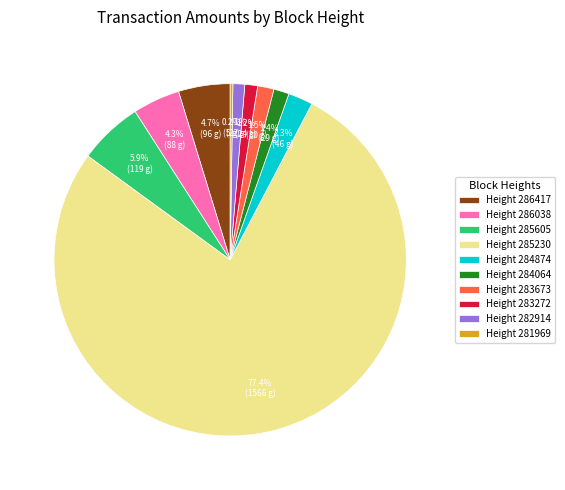

What percentage do Height 282914 and Height 283272 together represent?

2.3%